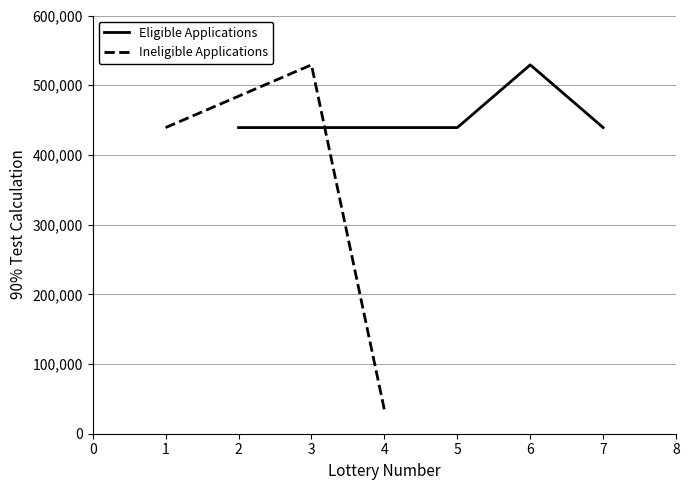

What is the value of the 4th point from the left?

439200